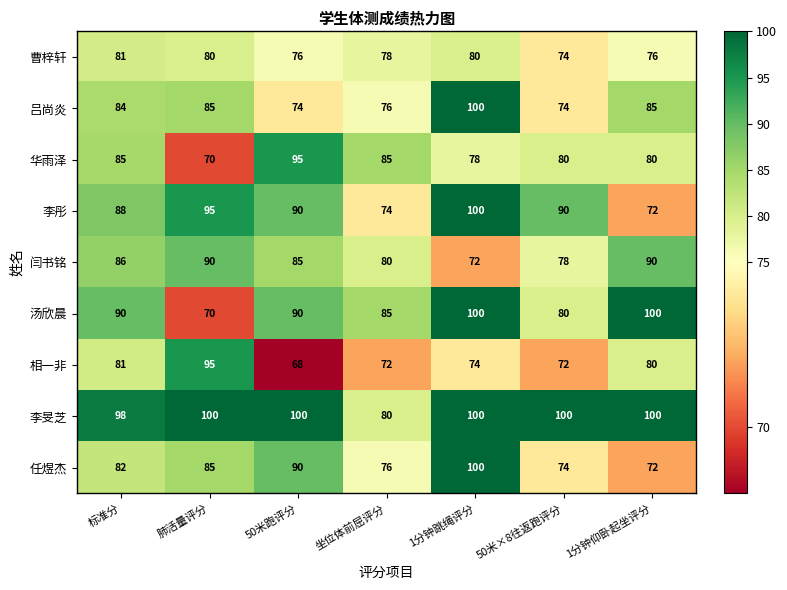

What is the difference between the maximum and minimum values in the 闫书铭 series?

18